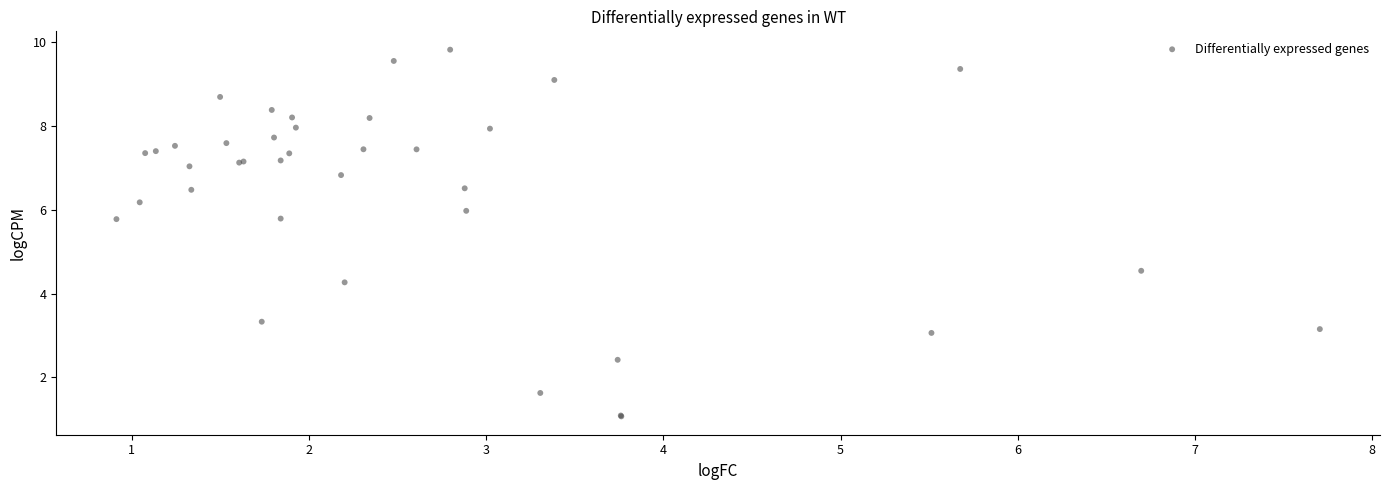

What Y value in the scatter plot is closest to 5?

4.5